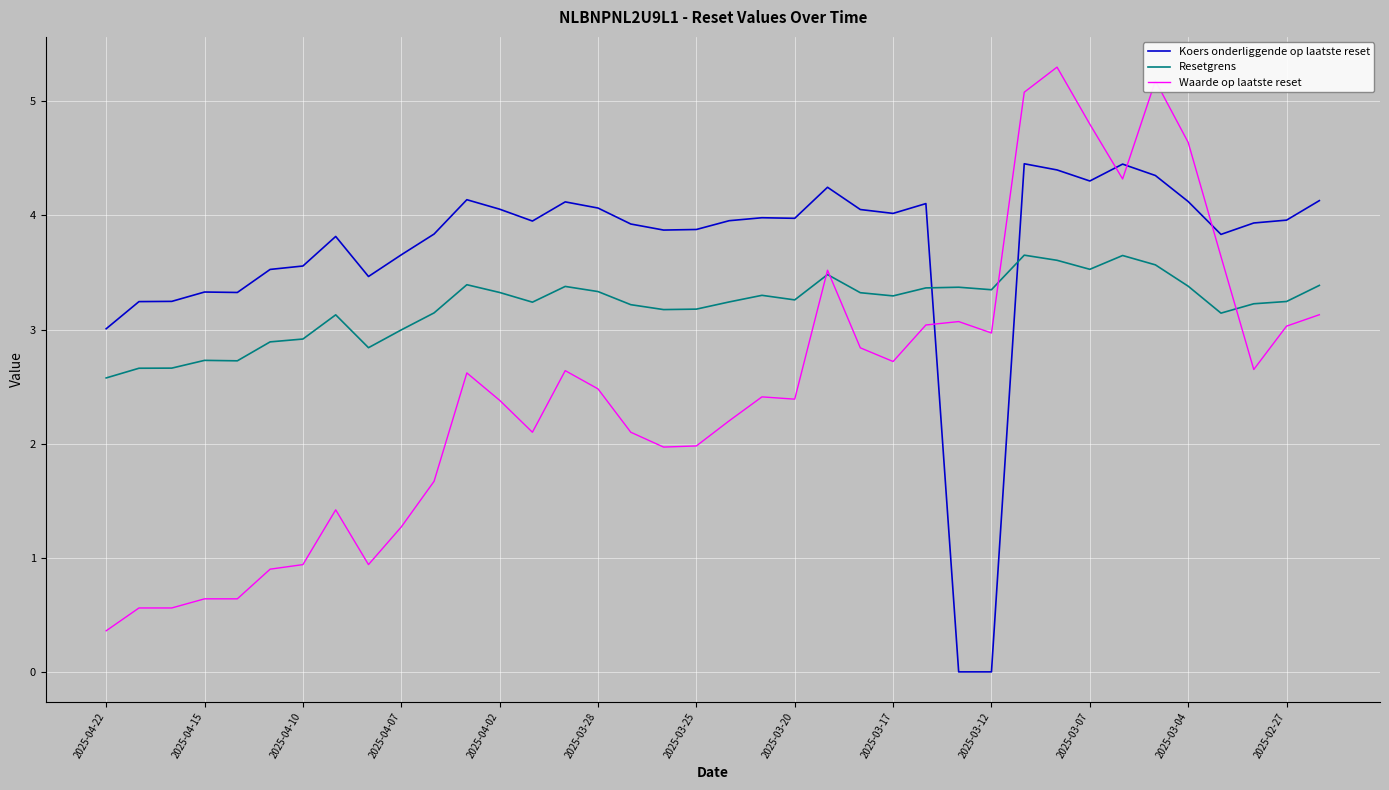

Rank the series by their maximum value, from lowest to highest.

Resetgrens, Koers onderliggende op laatste reset, Waarde op laatste reset